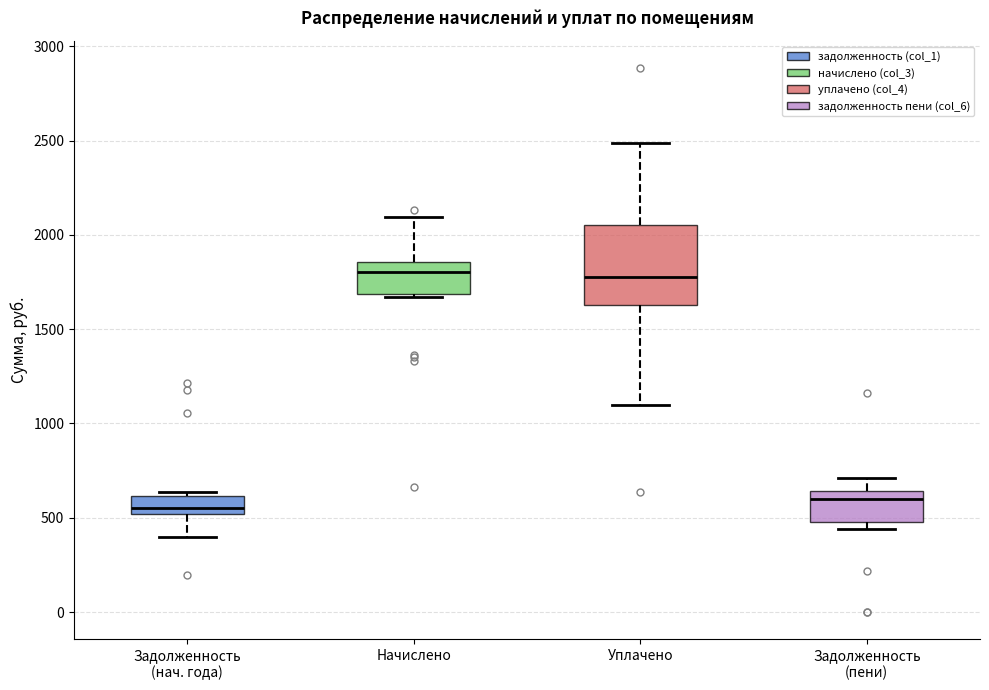

Which box is the tallest, from its lower edge to its upper edge?

Уплачено